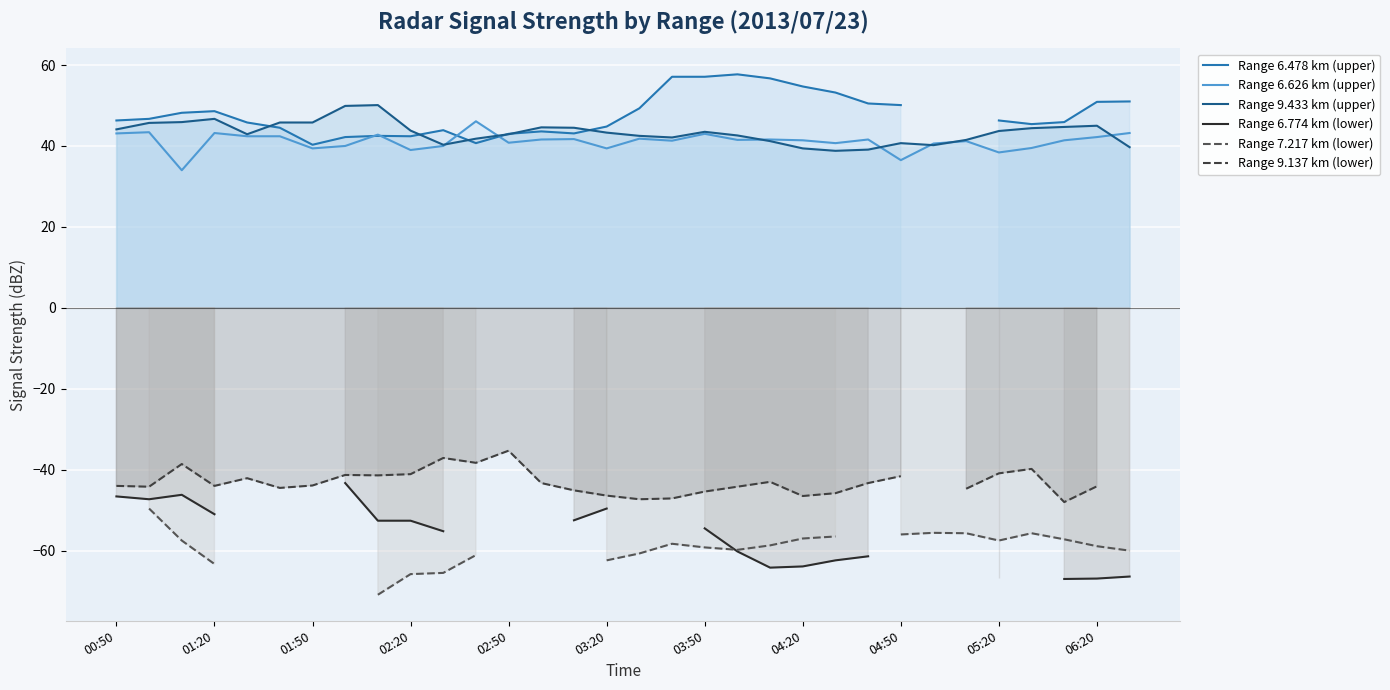

What is the highest value of the Range 6.626 km (upper) series?

46.1